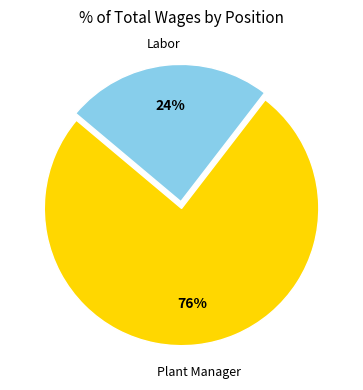

Does any single category account for the majority?

Yes